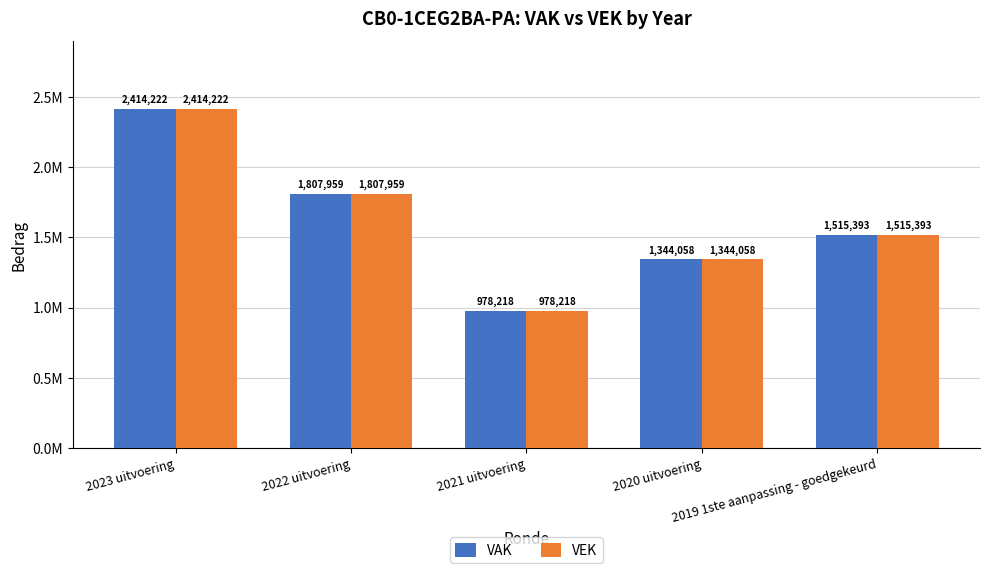

Are the bars grouped side by side (vs. stacked)?

Yes